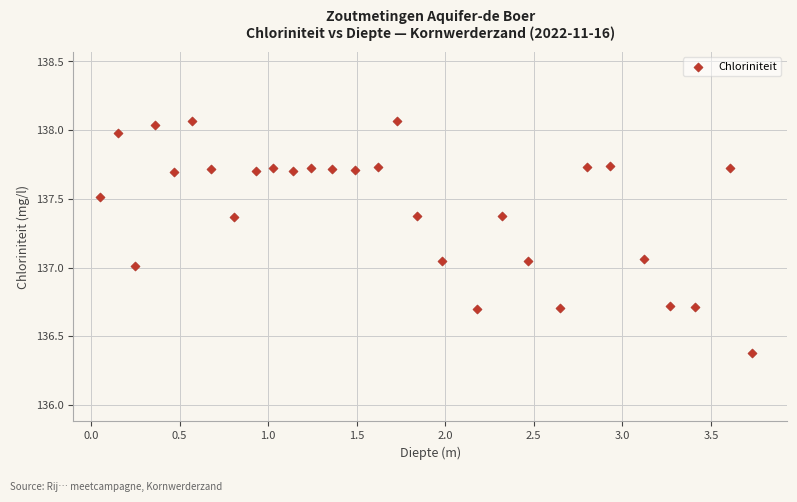

What is the range of Y values (max minus min)?

1.7